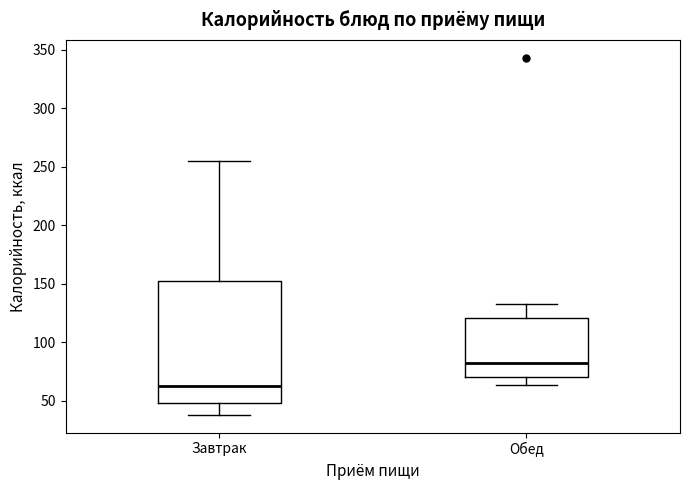

Where does the lower whisker of the box for Завтрак end on the y-axis? The values are not printed on the chart, so give them approximately, as read against the axis.

40